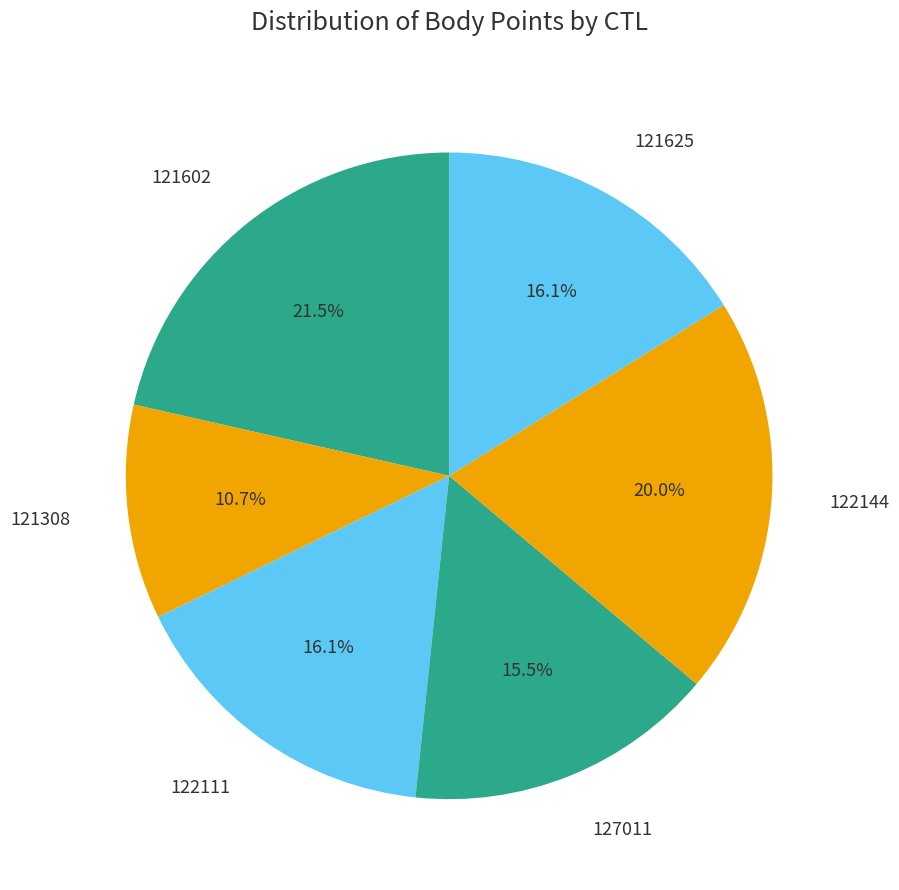

Count the number of slices in the pie.

6